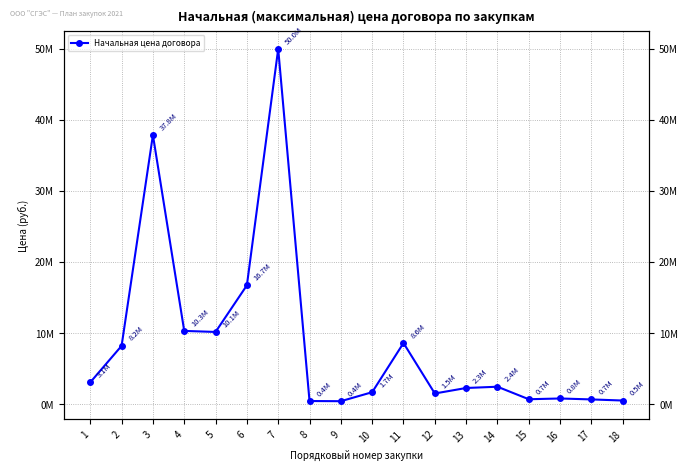

List the labels in order of value, smallest first.

9, 8, 18, 17, 15, 16, 12, 10, 13, 14, 1, 2, 11, 5, 4, 6, 3, 7